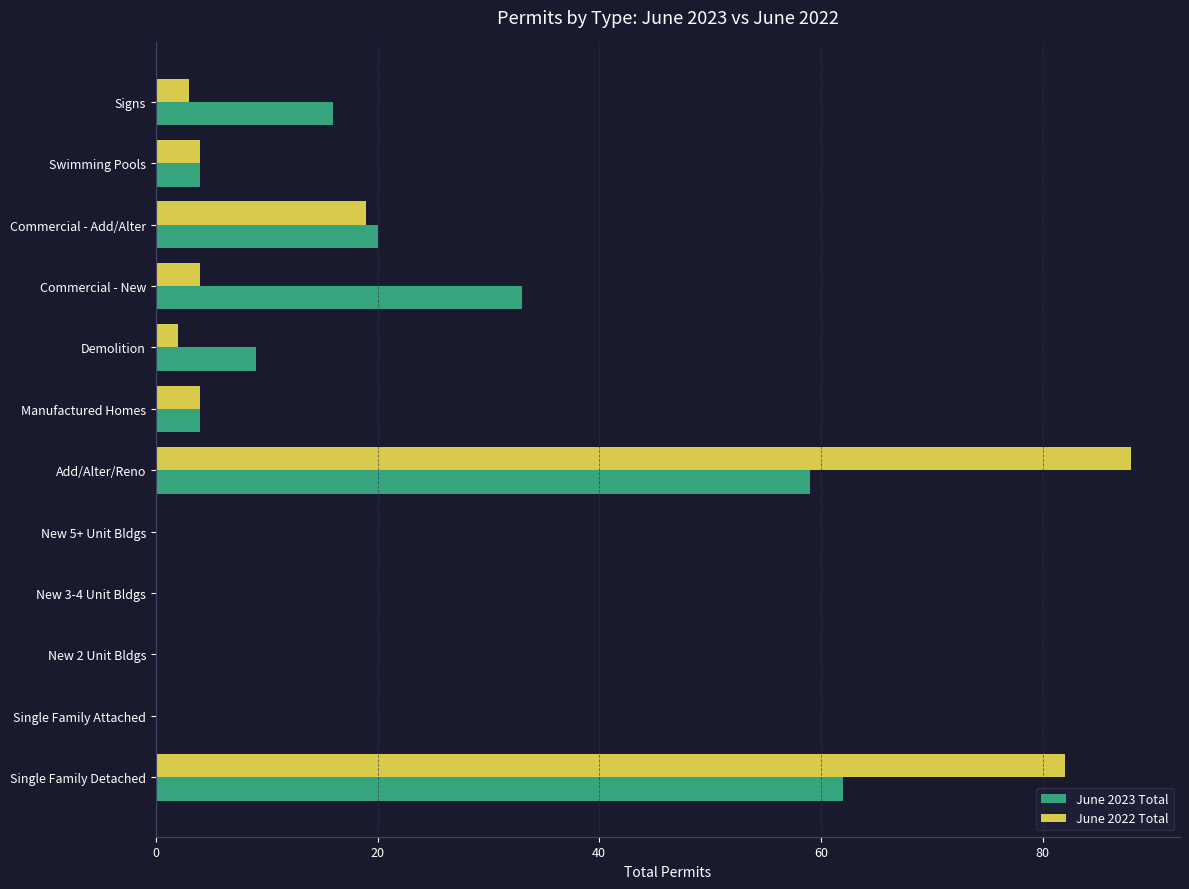

What is the maximum value shown in the chart?

88